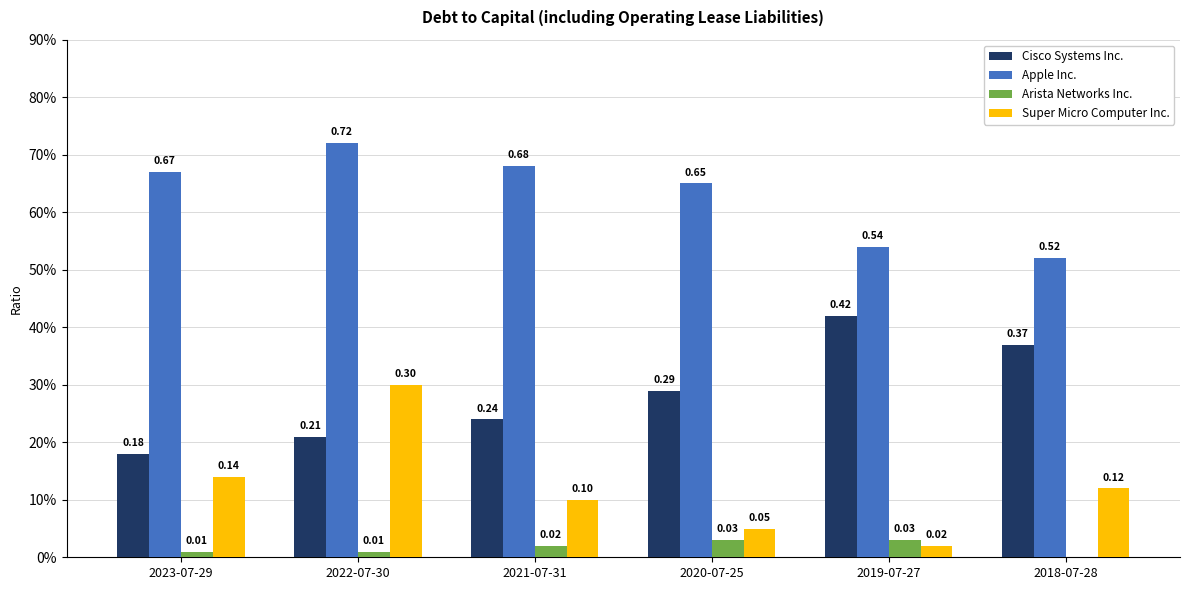

Which has a higher value, 2018-07-28 or 2019-07-27?

2019-07-27